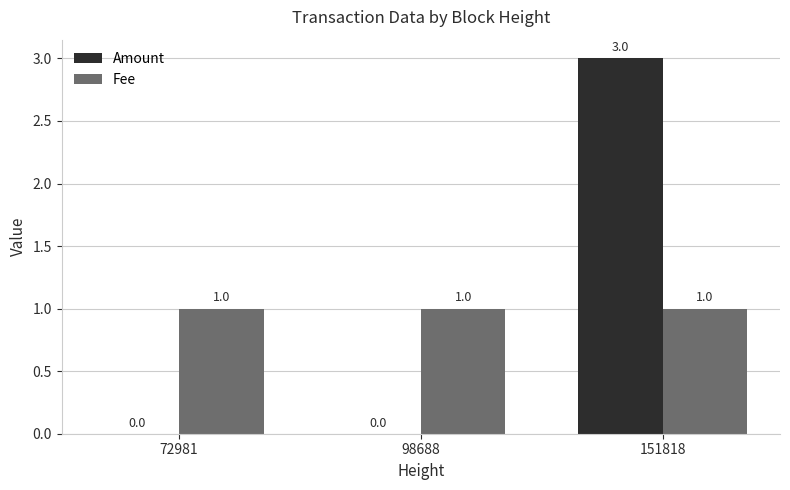

Is the value of Fee at 151818 greater than the value of Amount at 98688?

Yes